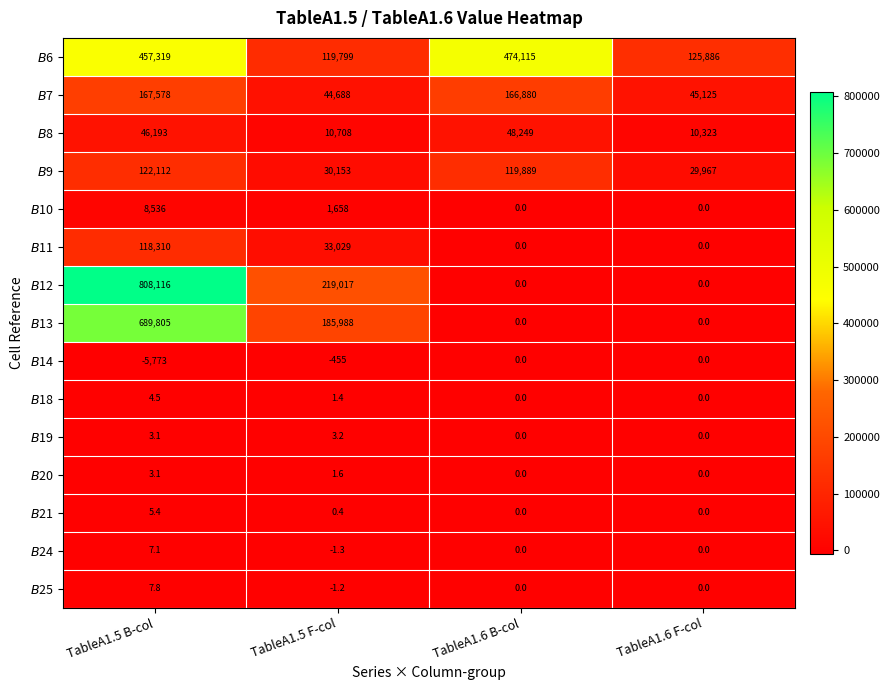

What is the total value across all series at TableA1.5 F-col?

644589.1